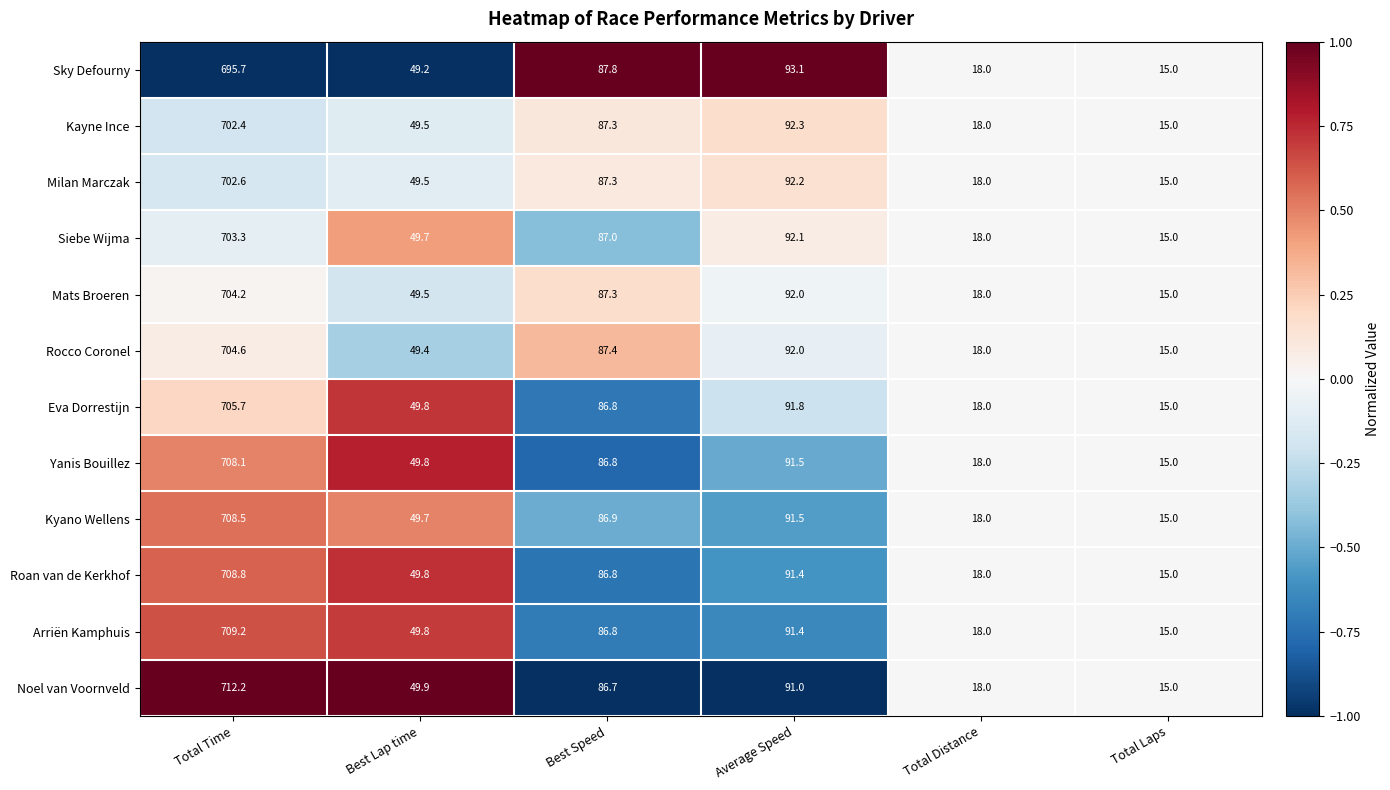

Rank the series by their maximum value, from highest to lowest.

Noel van Voornveld, Arriën Kamphuis, Roan van de Kerkhof, Kyano Wellens, Yanis Bouillez, Eva Dorrestijn, Rocco Coronel, Mats Broeren, Siebe Wijma, Milan Marczak, Kayne Ince, Sky Defourny